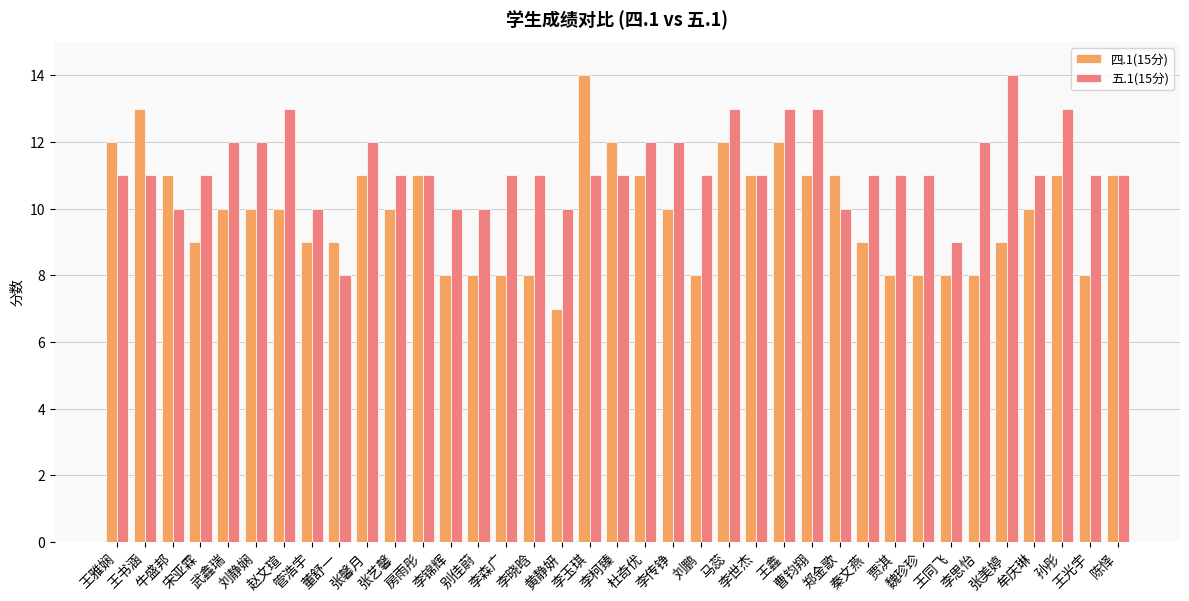

What is the label of the 3rd bar from the right?

孙彤